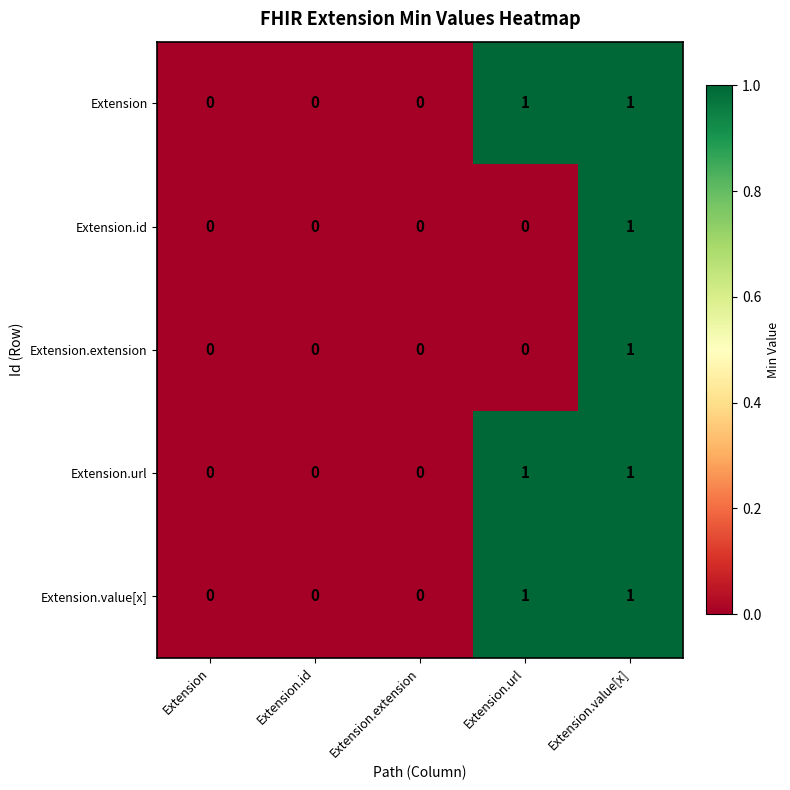

True or false: Extension.url has a value of 0 at Extension.

True